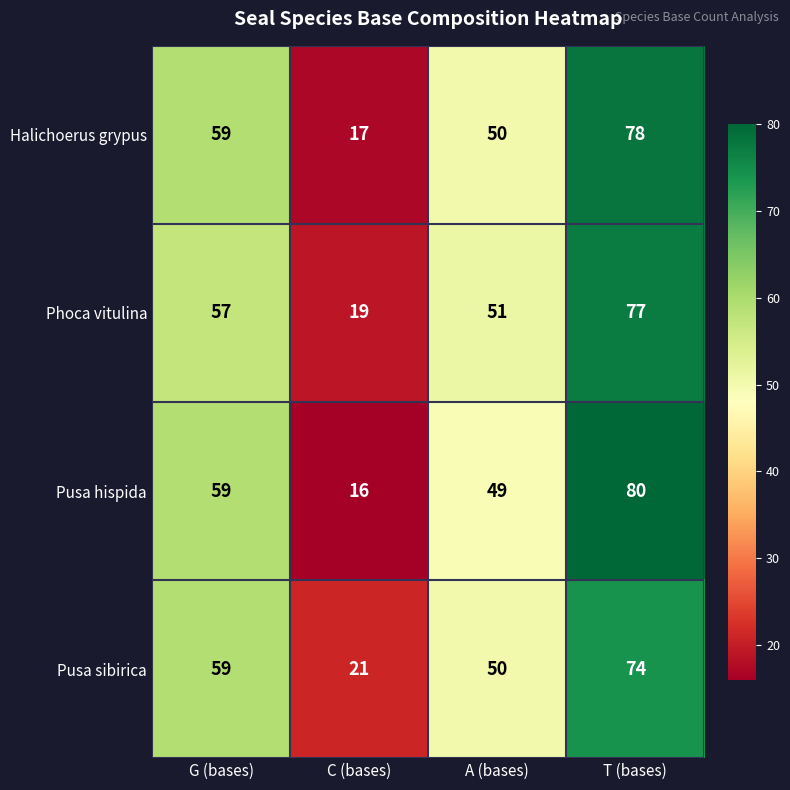

What is the sum of all Pusa hispida values?

204